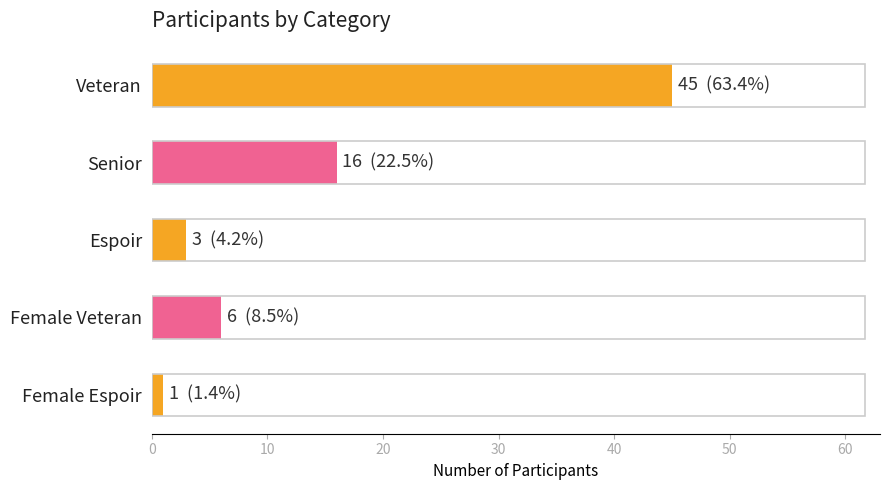

The value at Senior is 6. True or false?

False